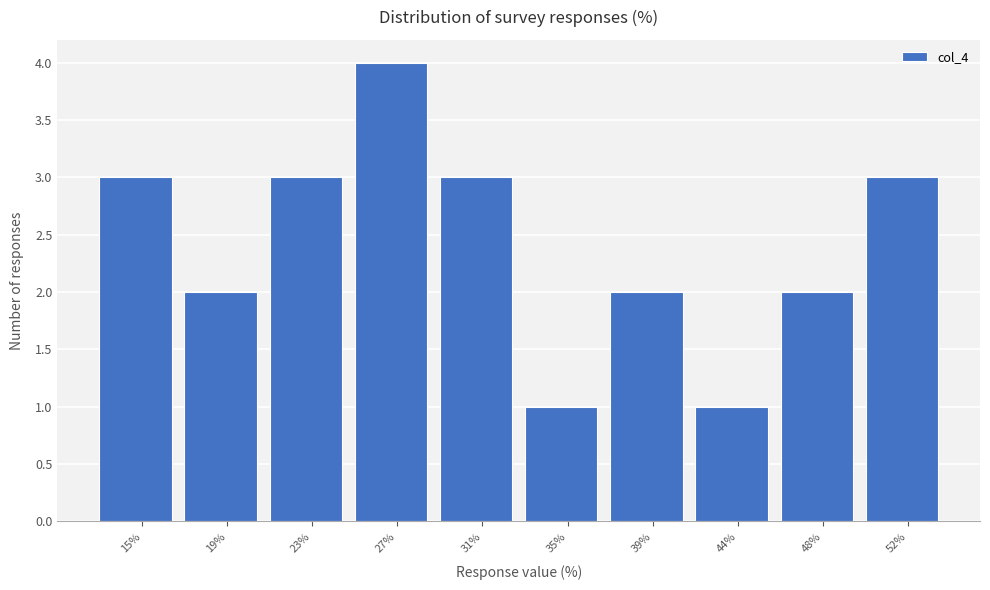

Reading left to right, list all the values displayed in this chart.

3	2	3	4	3	1	2	1	2	3